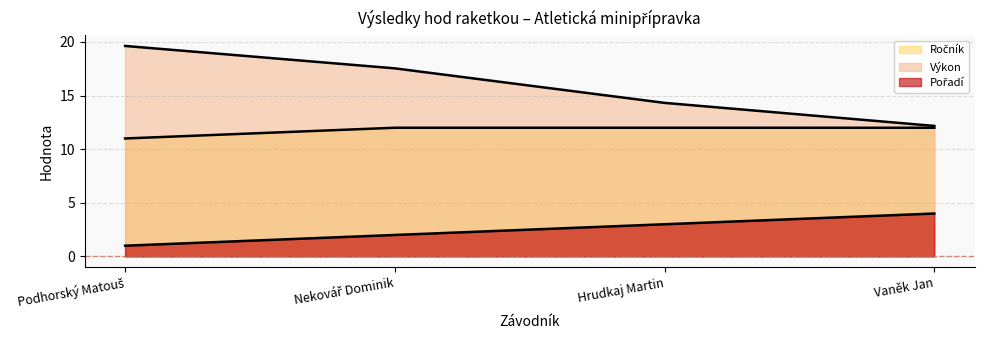

True or false: Ročník and Výkon intersect in this chart.

False